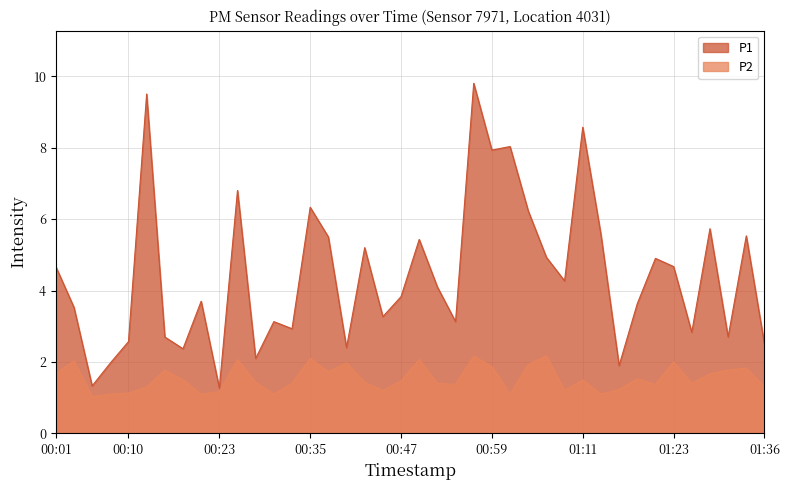

At 01:19, list the series in order from smallest to largest.

P2, P1